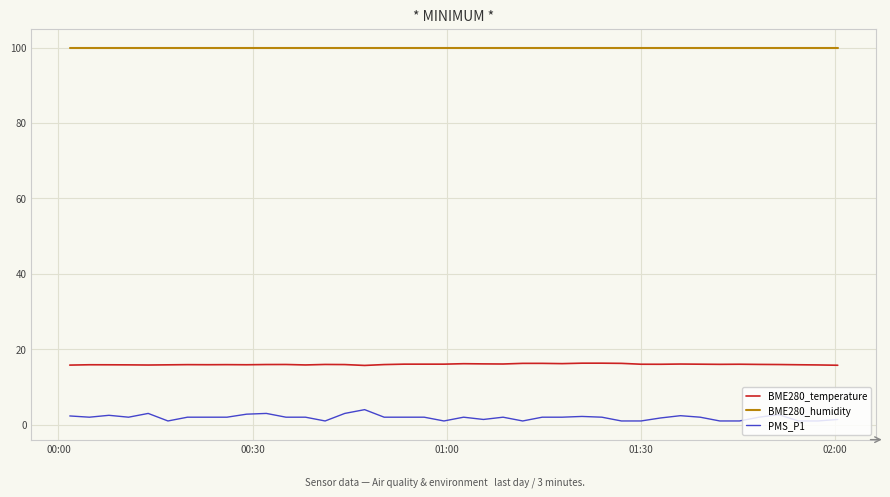

What is the greatest value displayed?

100.0